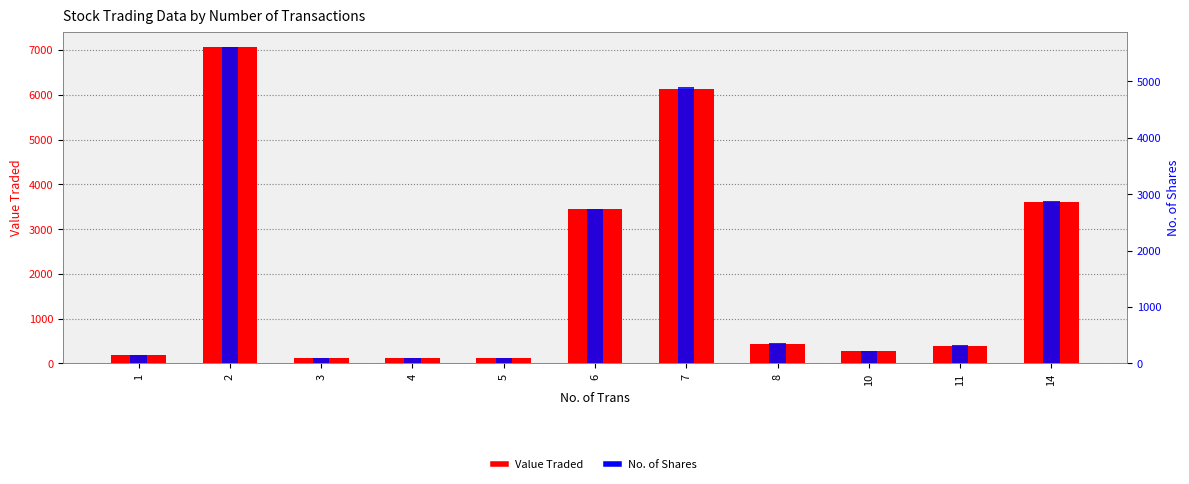

What is the minimum value for Value Traded?

126